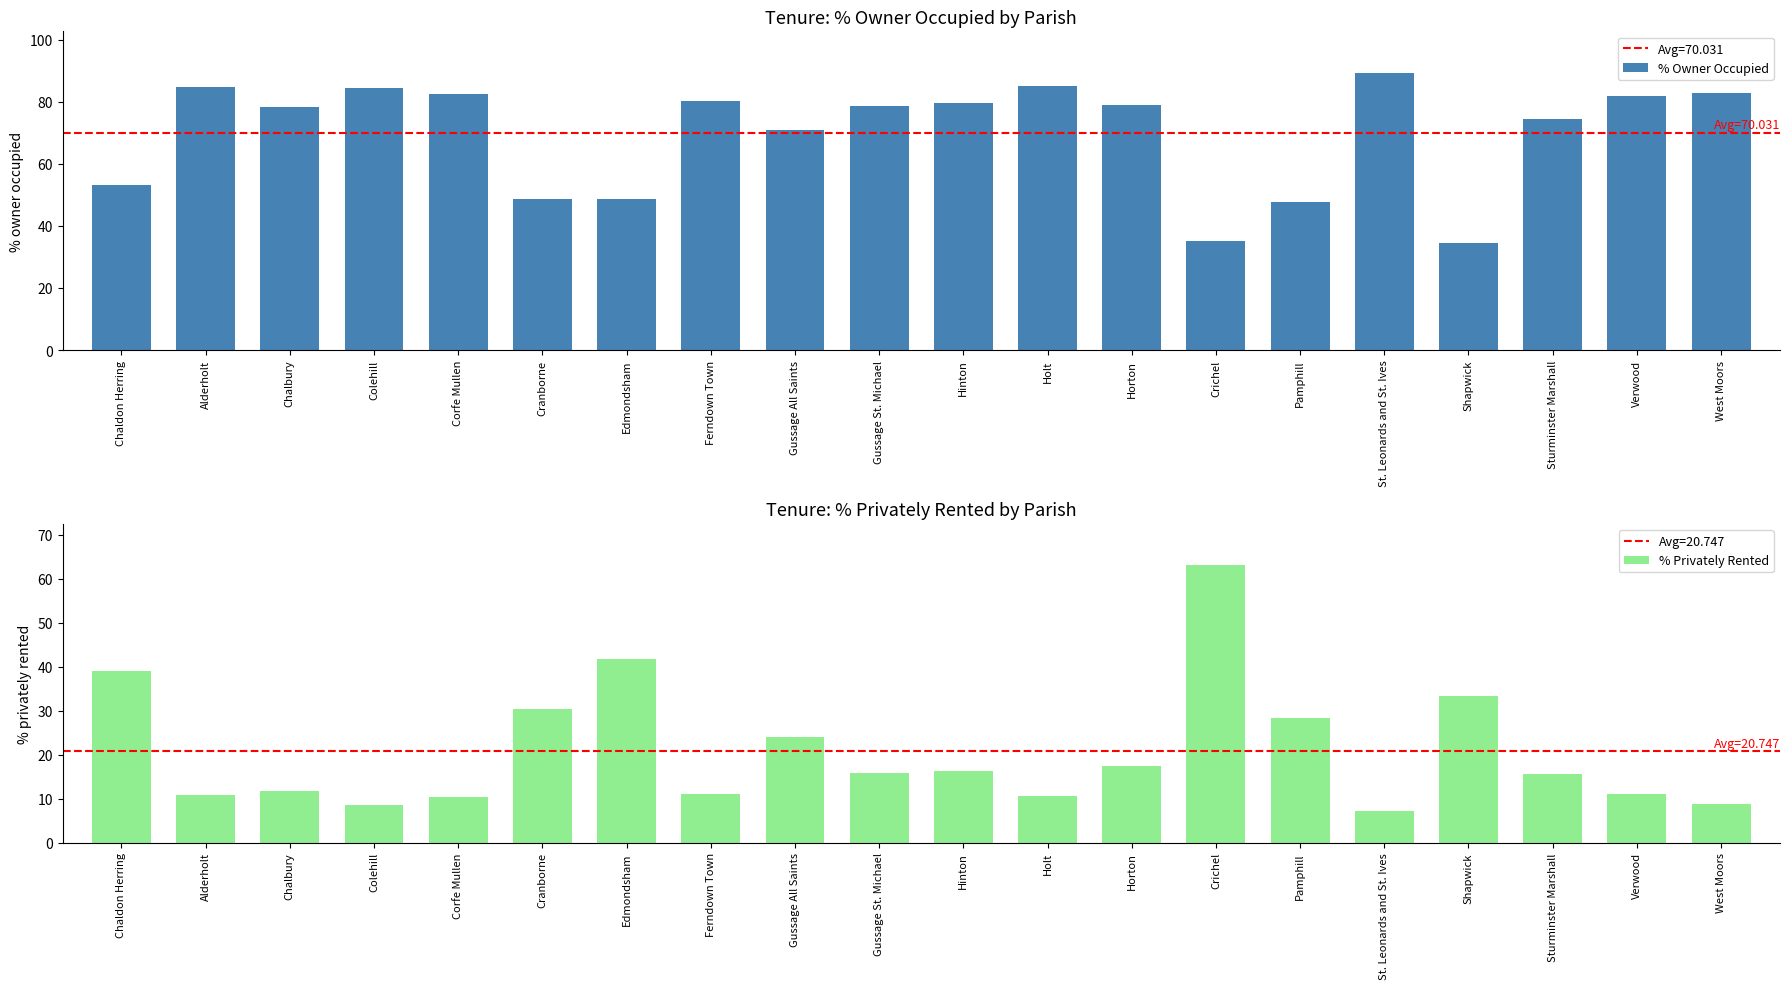

At which label is % Owner Occupied closest to 61?

Chaldon Herring